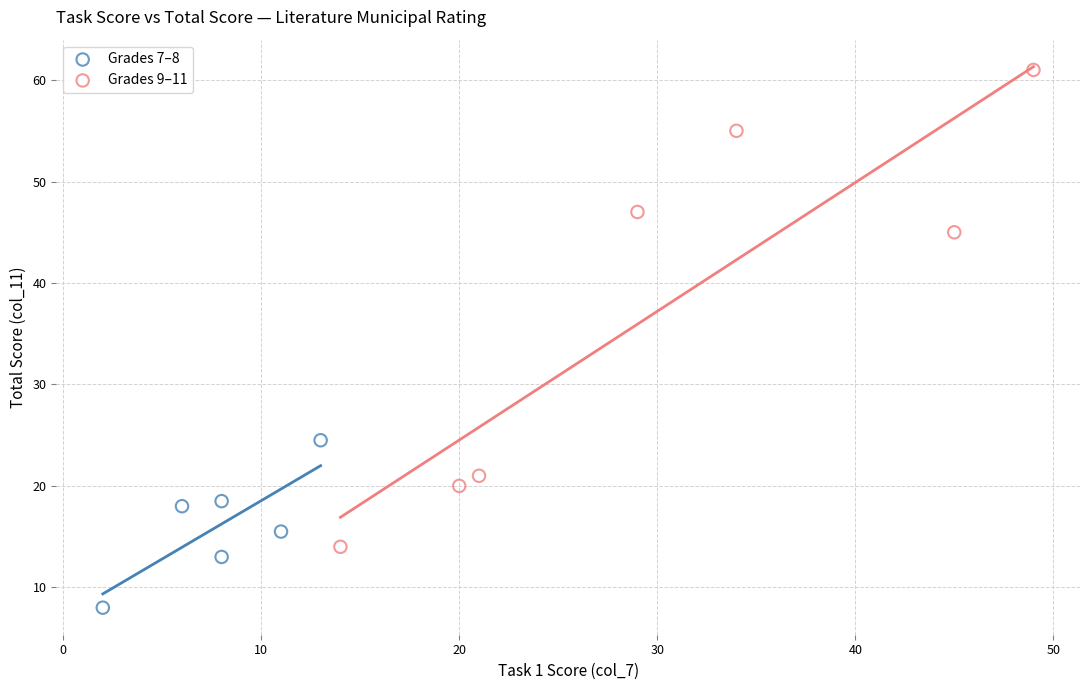

Which series contains the highest Y value?

Grades 9–11